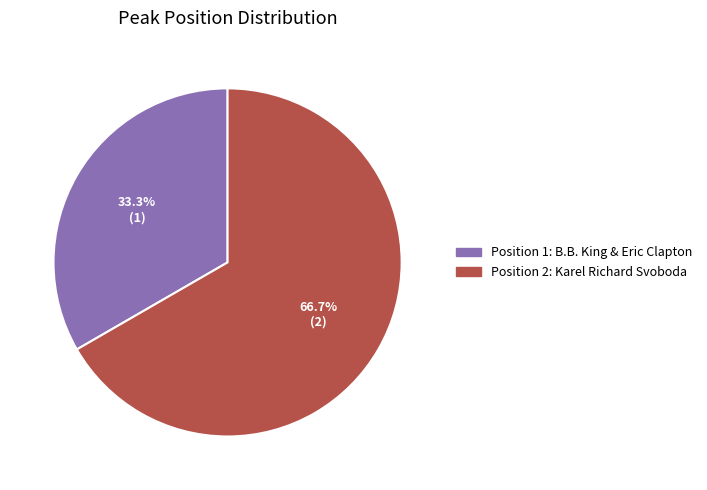

Is there any slice that represents more than half of the pie?

Yes